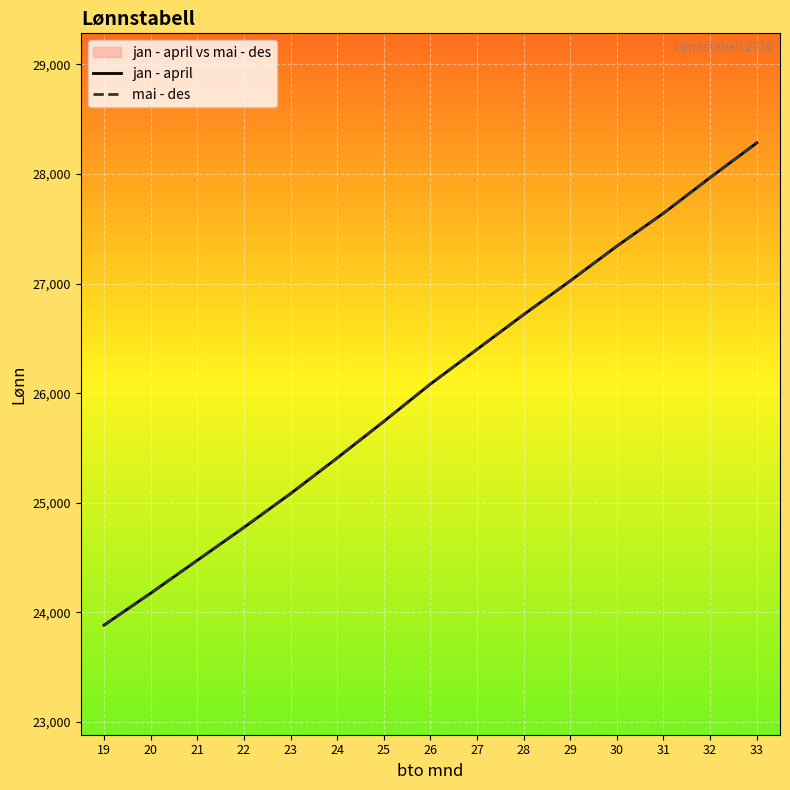

Rank the series by their maximum value, from highest to lowest.

jan - april, mai - des